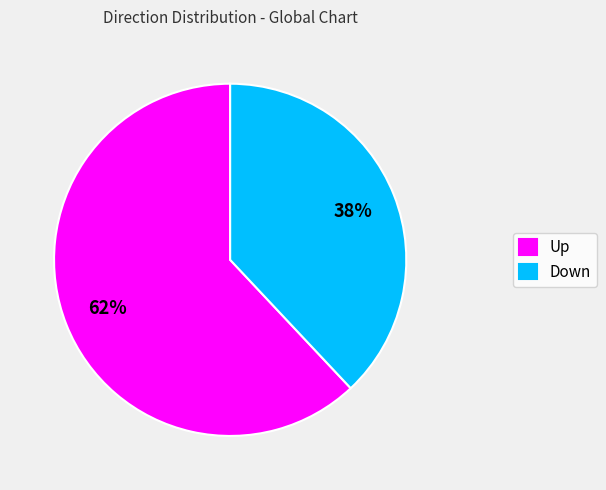

What percentage is the Up slice, to the nearest percent?

62%